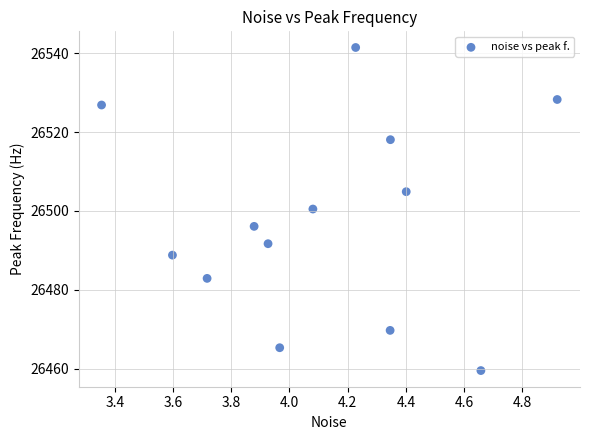

What is the range of X values (max minus min)?

1.6